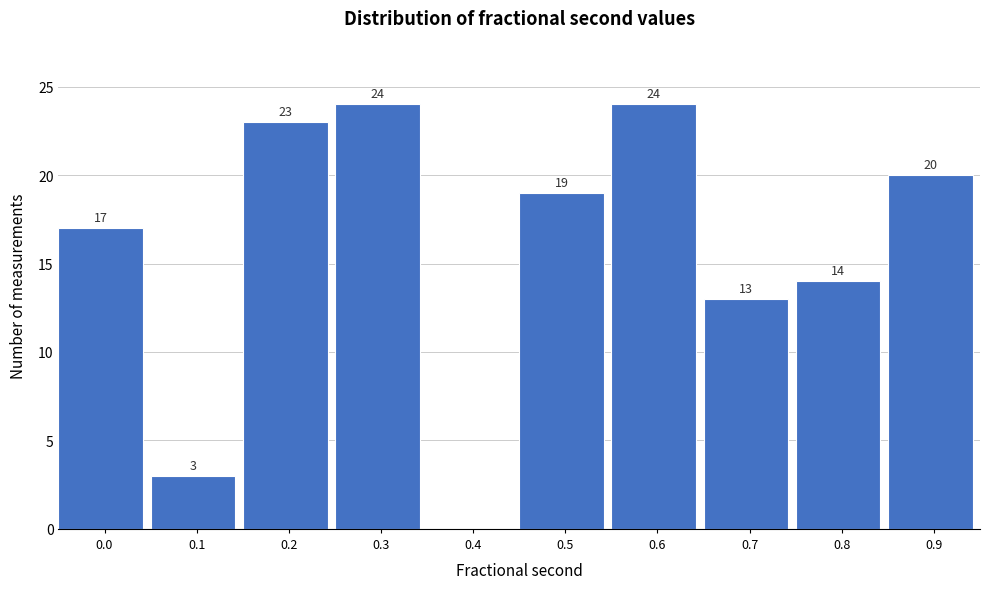

Reading left to right, what are all the values shown in this chart?

0.0=17	0.1=3	0.2=23	0.3=24	0.4=0	0.5=19	0.6=24	0.7=13	0.8=14	0.9=20